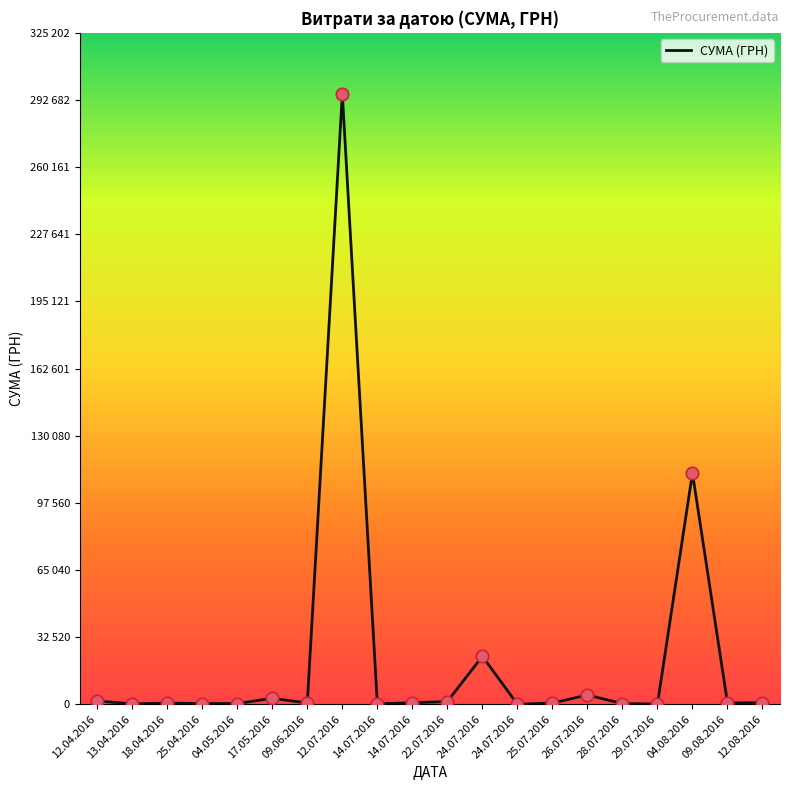

Does the chart have visible grid lines?

No